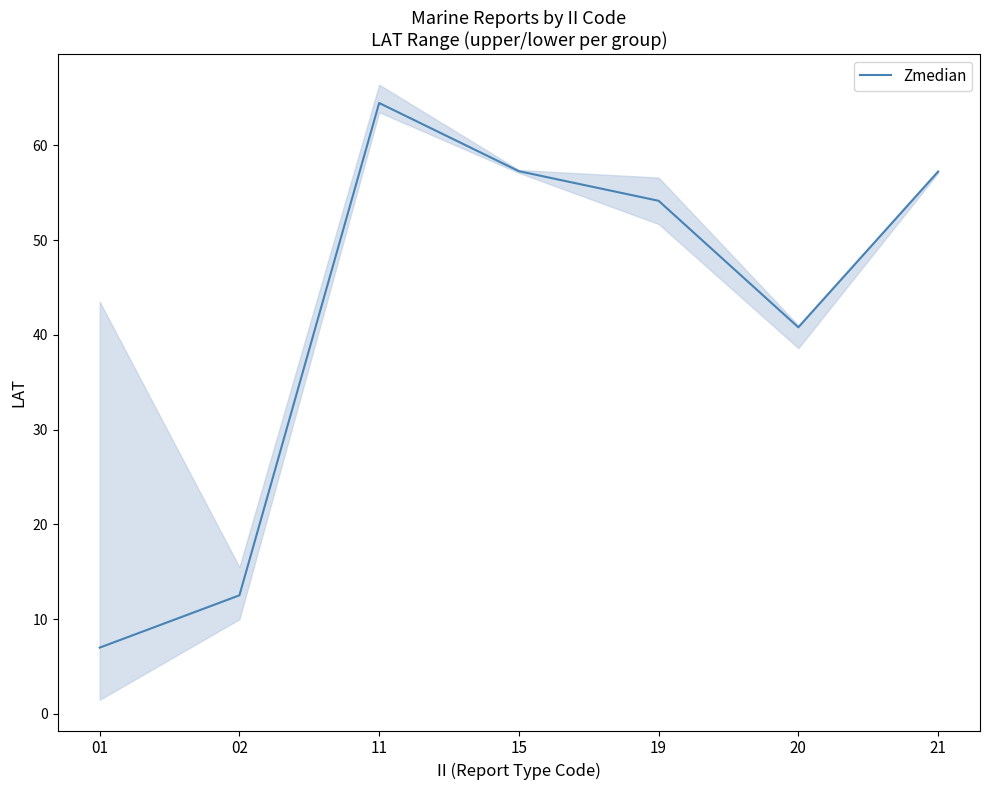

True or false: the data shows 57.2 at 21.

True